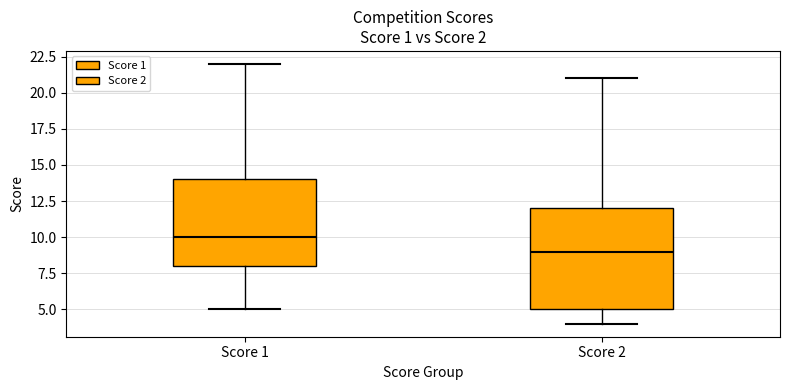

Where is the upper edge of the box for Score 1 on the y-axis? The values are not printed on the chart, so give them approximately, as read against the axis.

14